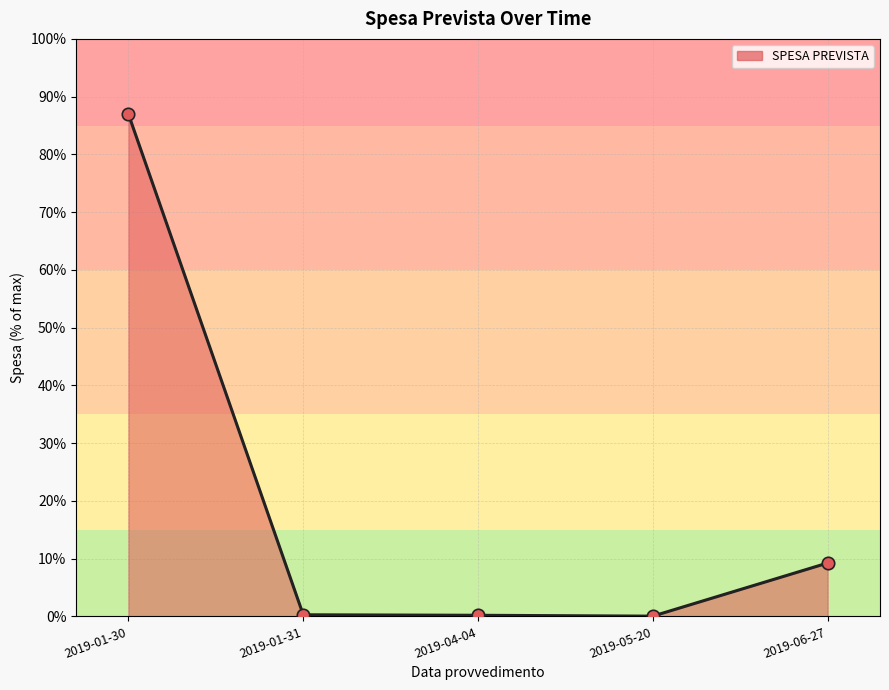

What is the change in value from 2019-01-31 to 2019-05-20?

-31900